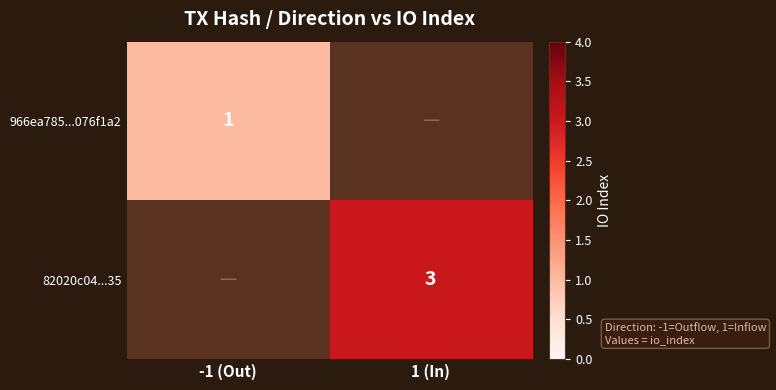

The value of 966ea785...076f1a2 at -1 (Out) is 2. True or false?

False